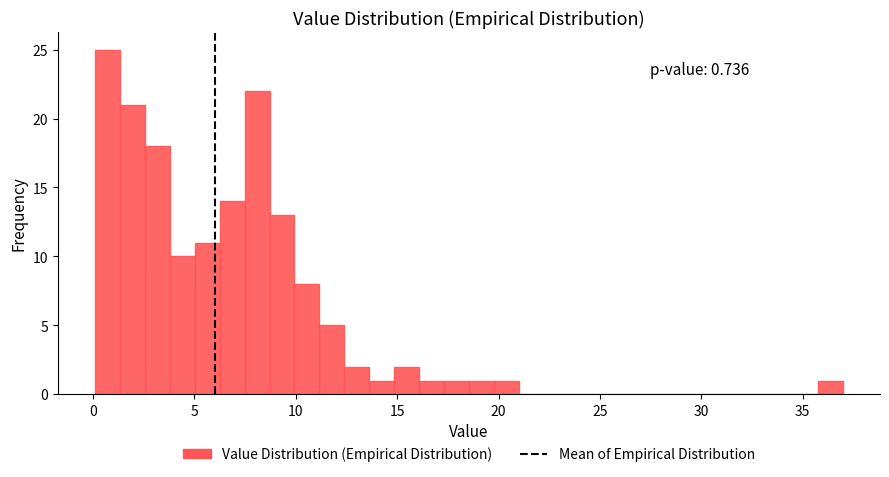

Read against the x-axis, roughly where is the centre of the tallest bar?

0.5